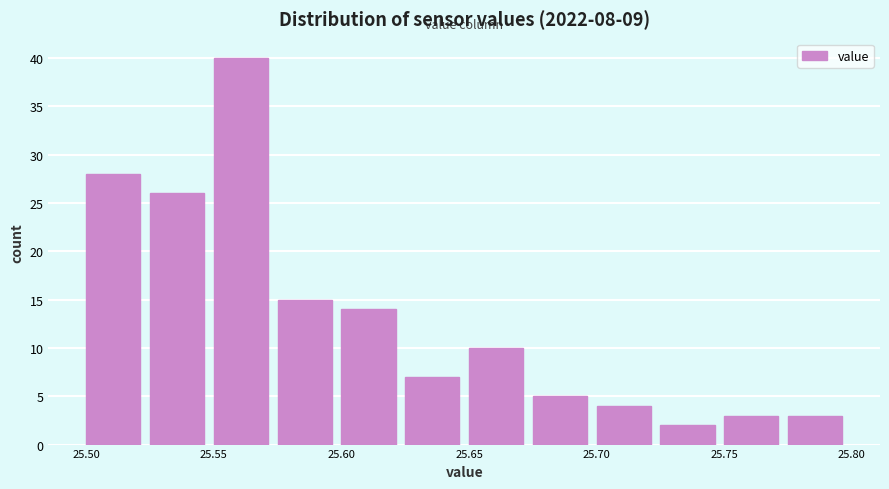

Which range on the x-axis has the tallest bar?

25.550 to 25.575